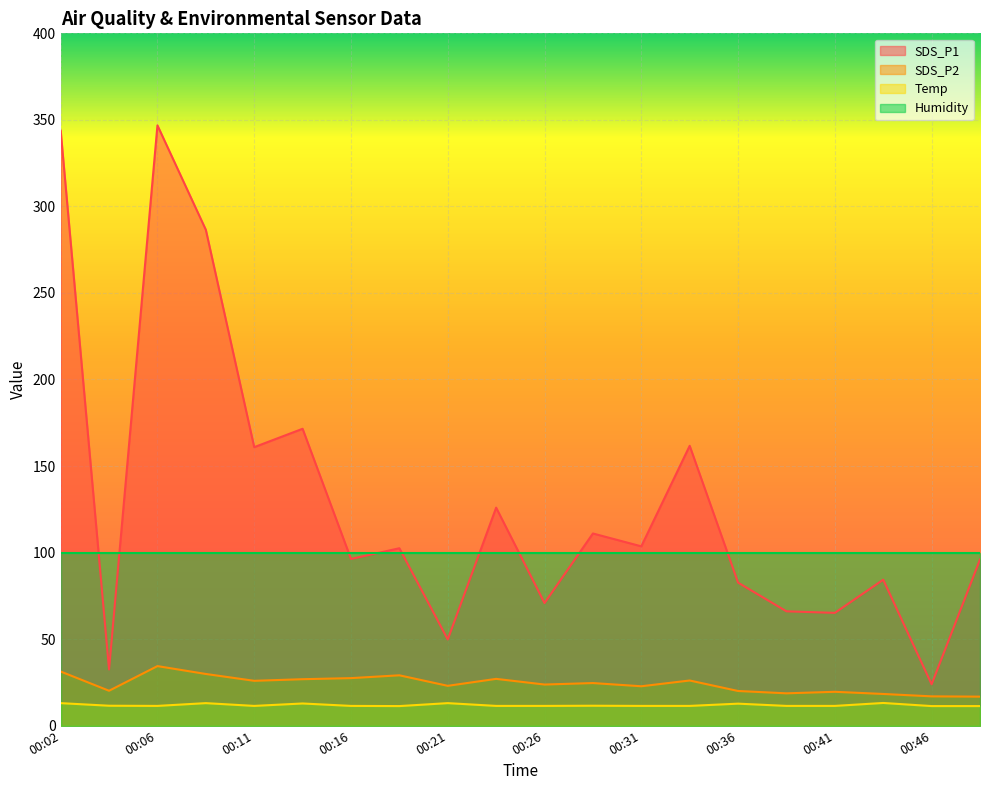

True or false: SDS_P1 and Temp cross at least once.

False